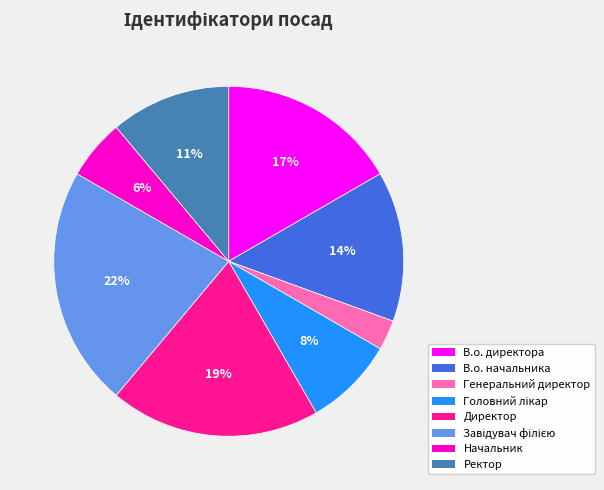

Which category has the smallest portion of the pie?

Генеральний директор